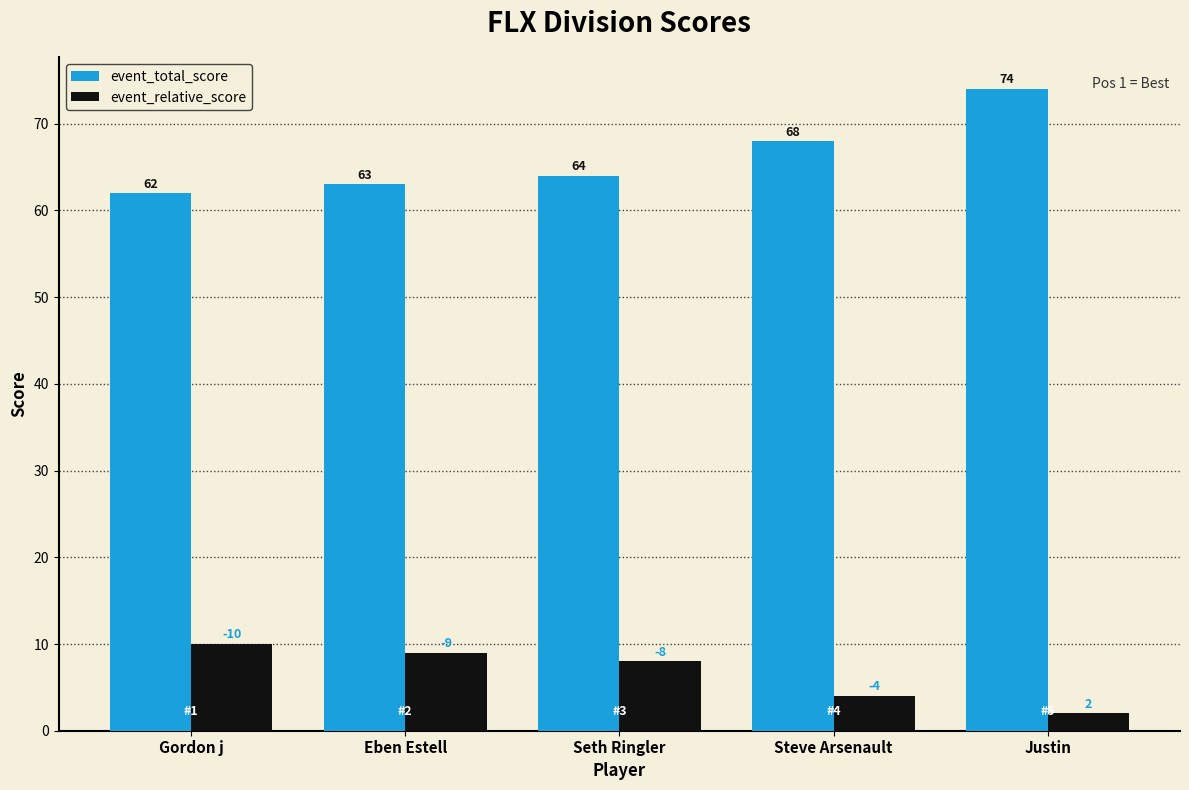

At which category does the chart reach its minimum across all series?

Justin